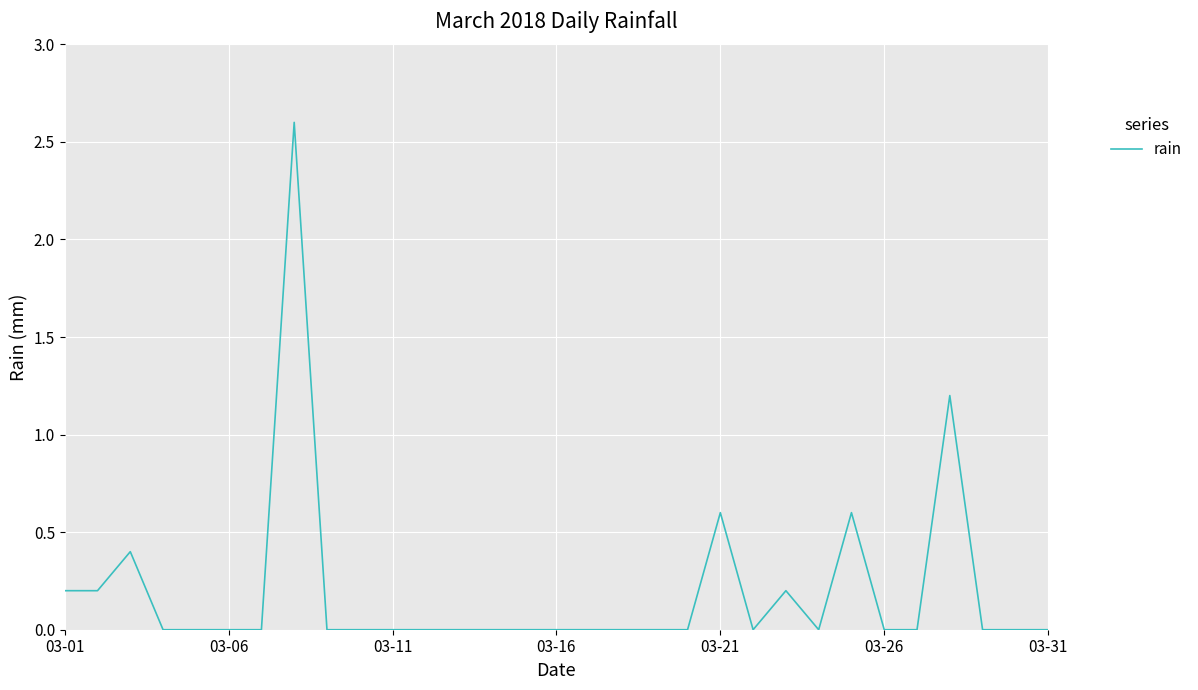

What is the maximum value shown in the chart?

2.6